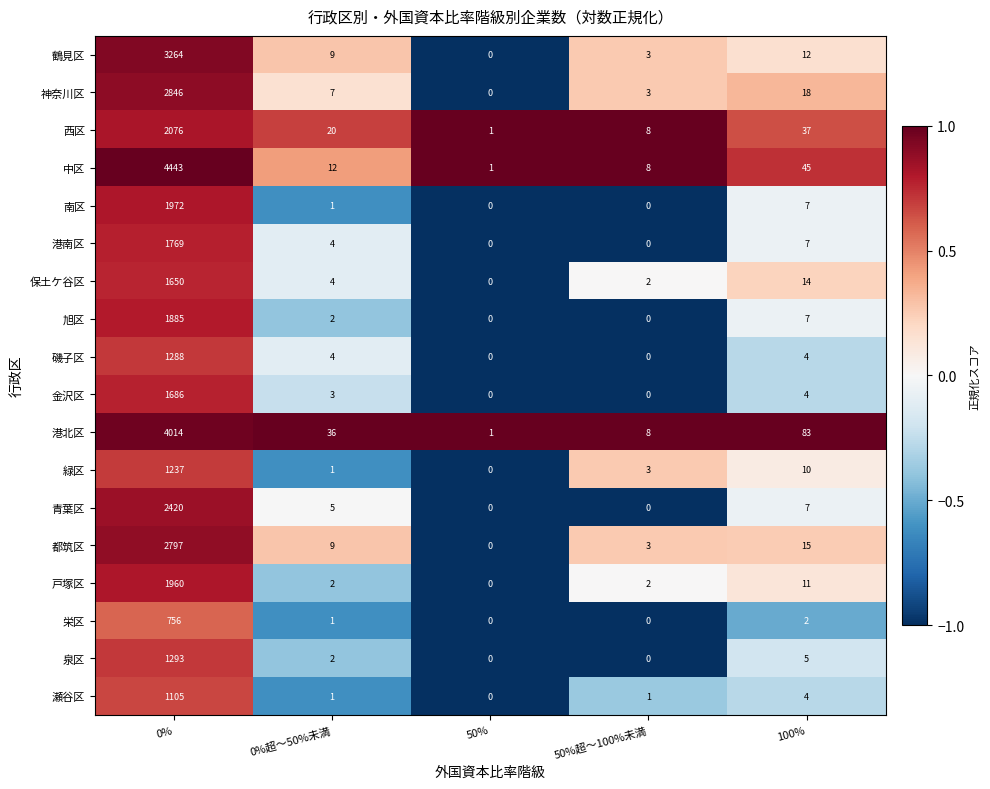

Which series has the largest range (max minus min)?

中区